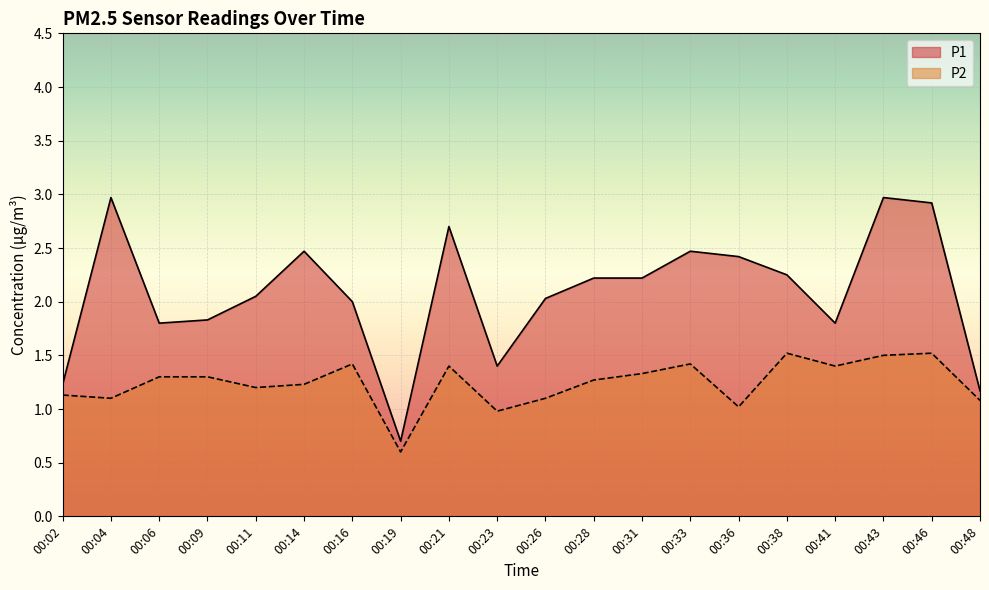

What is the sum of all P2 values?

24.8